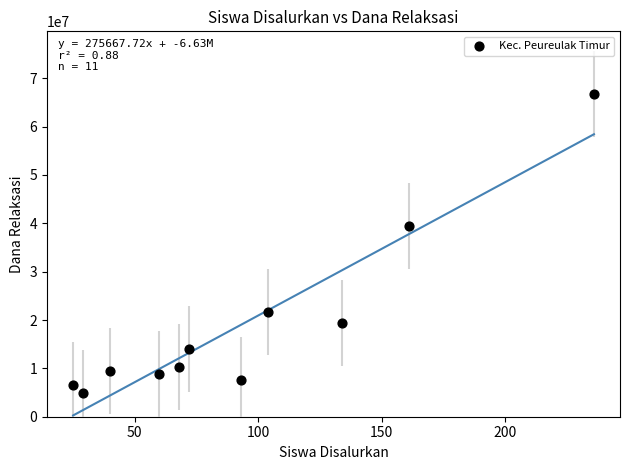

What is the average X value?

93